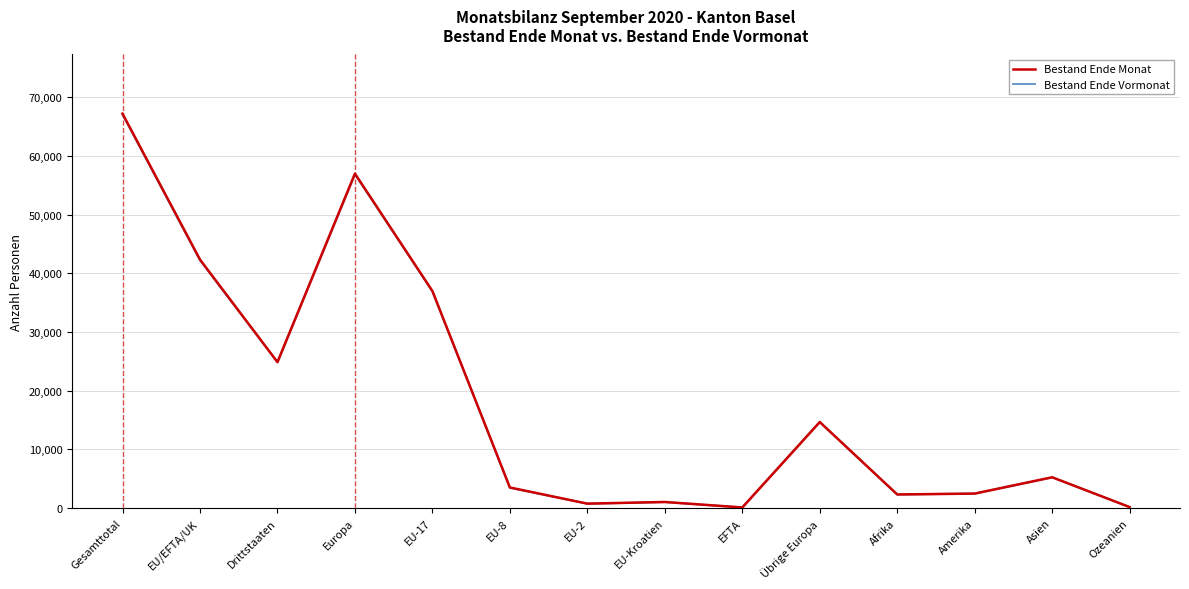

Reading left to right, list all the values displayed in this chart.

Bestand Ende Monat: Gesamttotal=67216	EU/EFTA/UK=42345	Drittstaaten=24871	Europa=56999	EU-17=36984	EU-8=3497	EU-2=744	EU-Kroatien=1027	EFTA=93	Übrige Europa=14654	Afrika=2308	Amerika=2460	Asien=5238	Ozeanien=156
Bestand Ende Vormonat: Gesamttotal=67053	EU/EFTA/UK=42207	Drittstaaten=24846	Europa=56857	EU-17=36910	EU-8=3454	EU-2=735	EU-Kroatien=1018	EFTA=90	Übrige Europa=14650	Afrika=2303	Amerika=2457	Asien=5225	Ozeanien=157